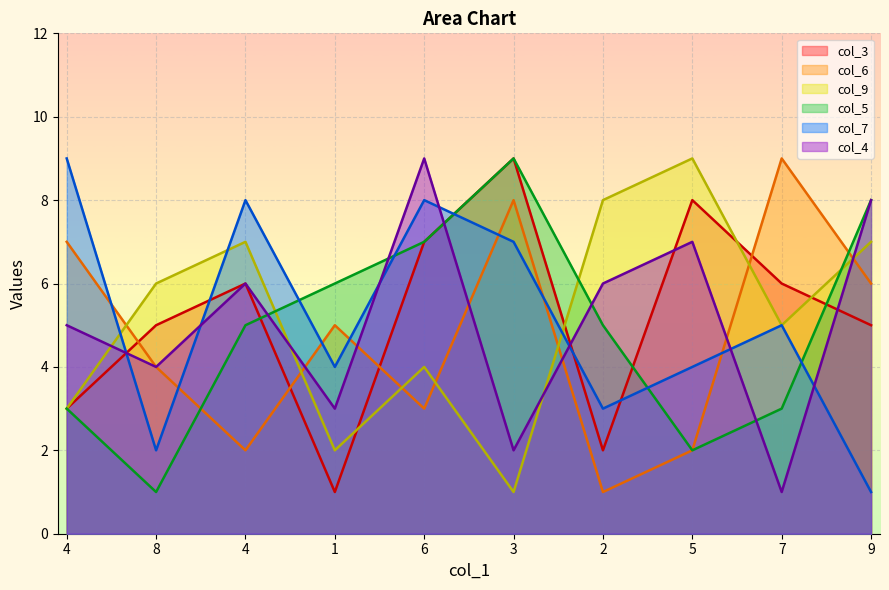

Count the number of categories in the chart.

10